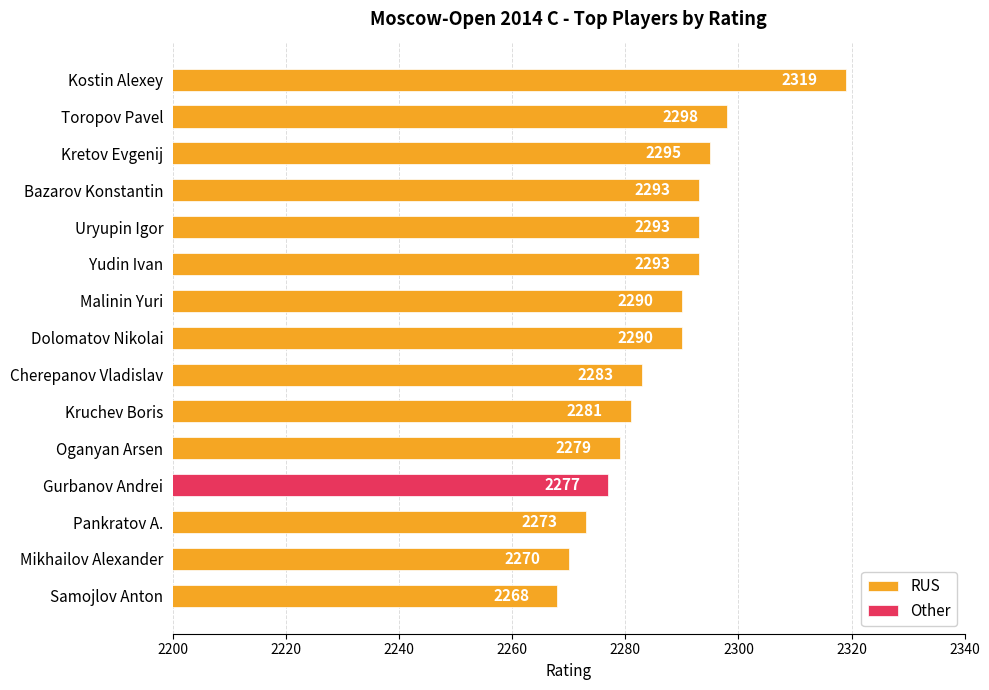

The RUS series shows 2290 at Malinin Yuri. True or false?

True